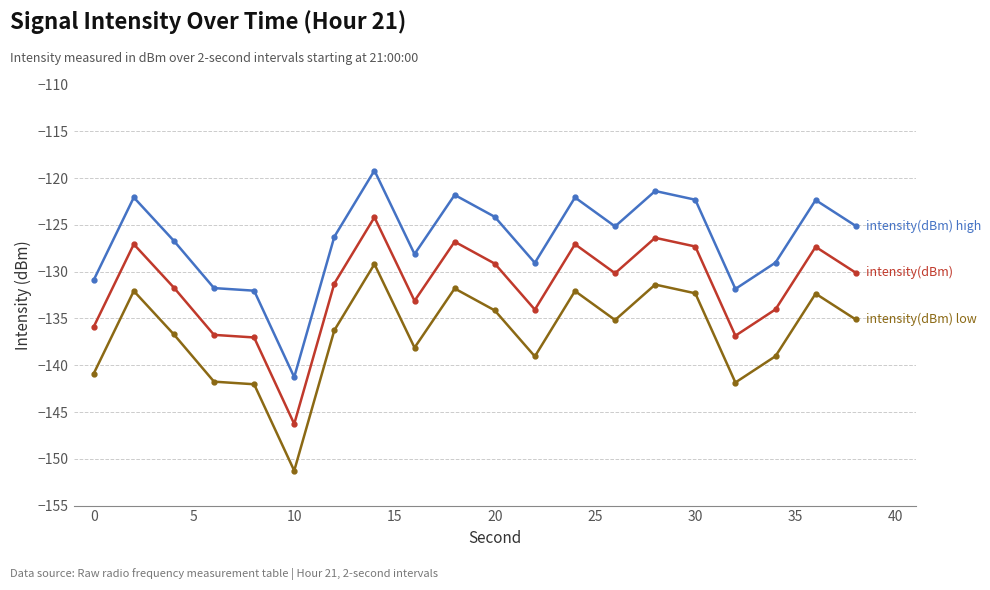

What is the maximum value shown in the chart?

-119.2